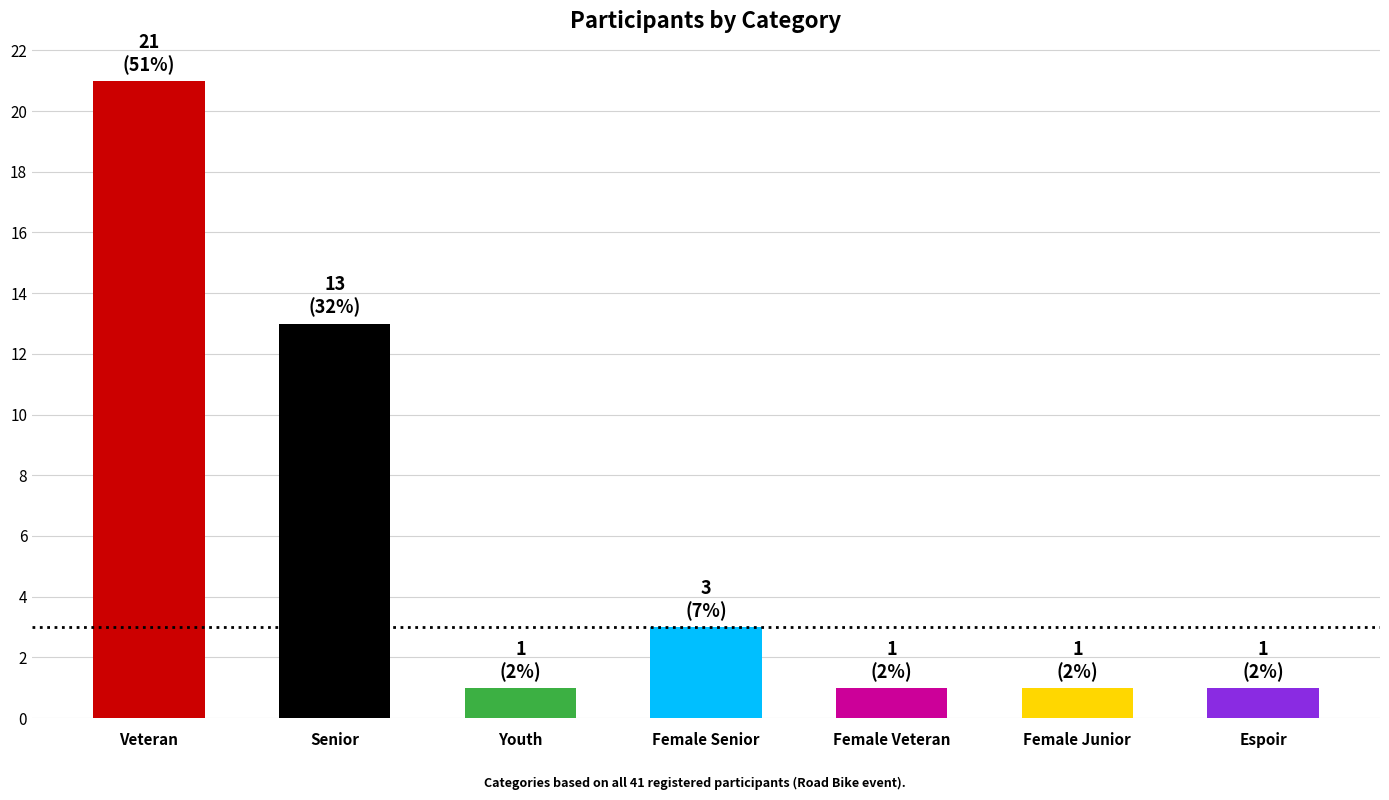

Count the number of data series in this chart.

1